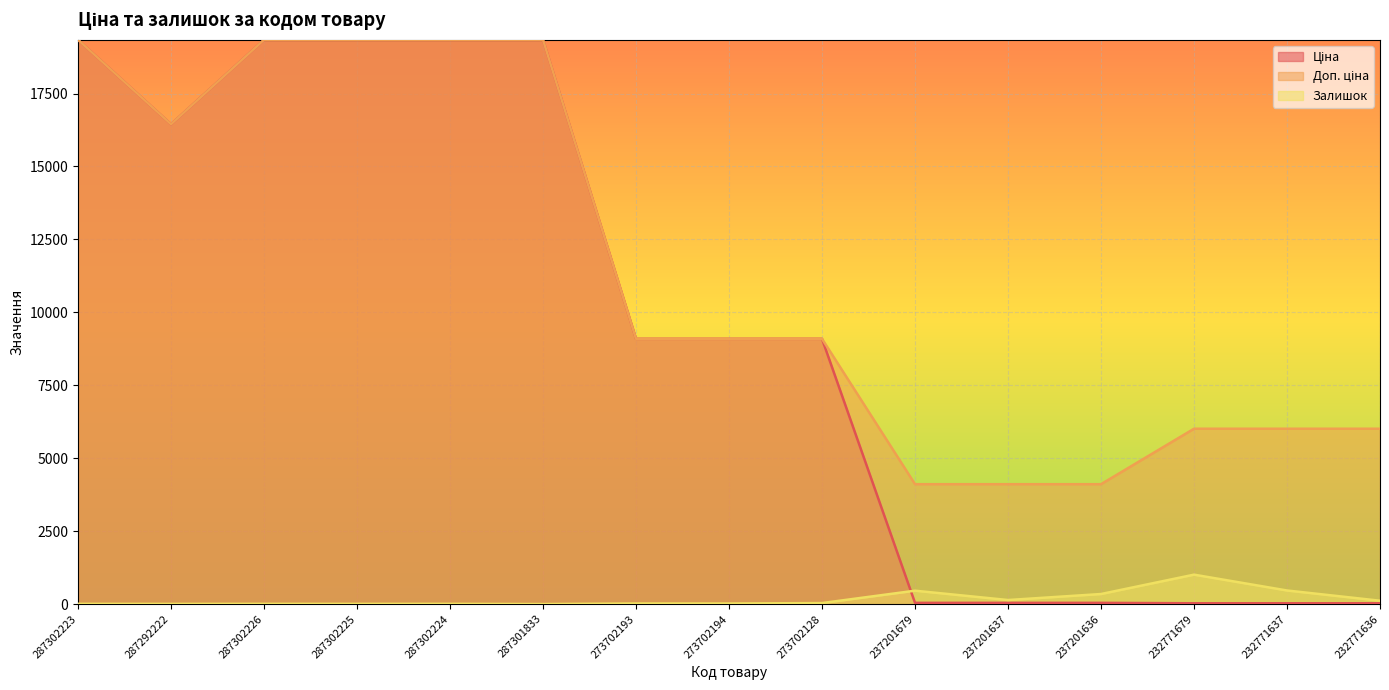

What position from the right is 237201637?

5